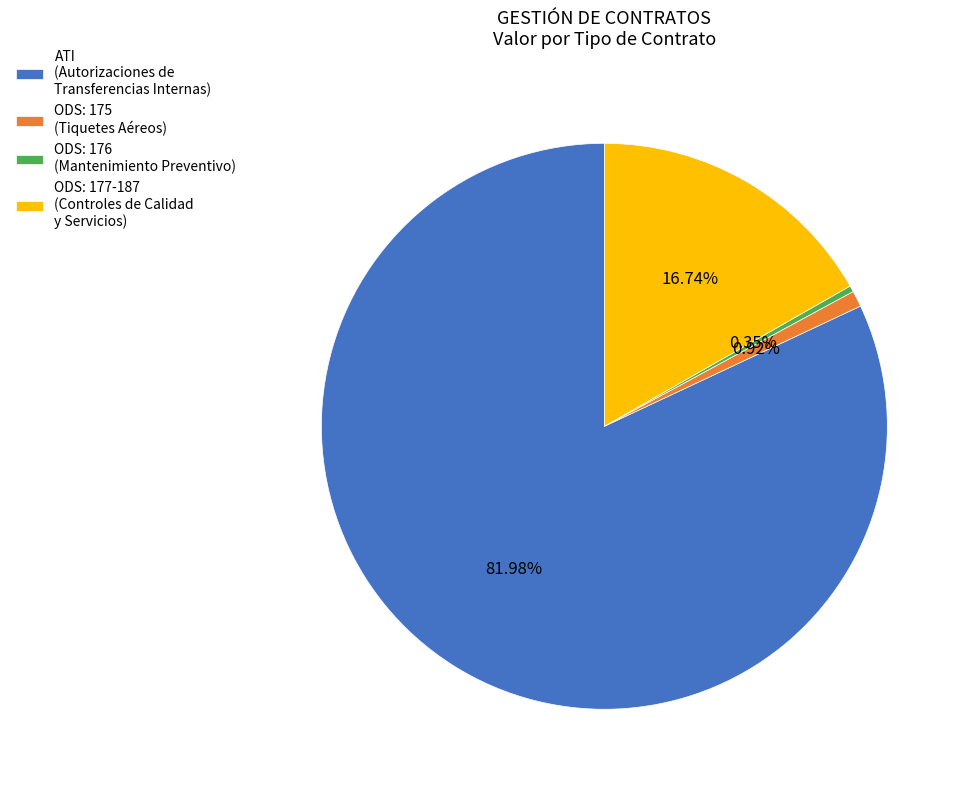

What is the largest slice in the pie chart?

ATI (Autorizaciones de Transferencias Internas)